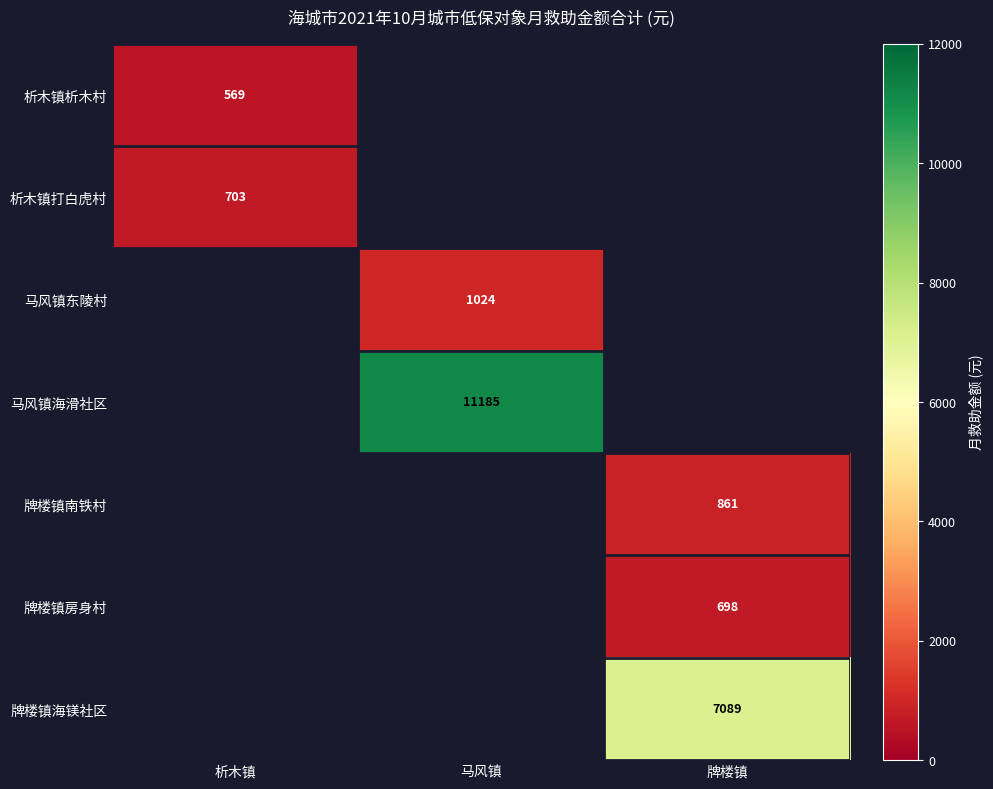

The 马风镇东陵村 series shows 616 at 马风镇. True or false?

False